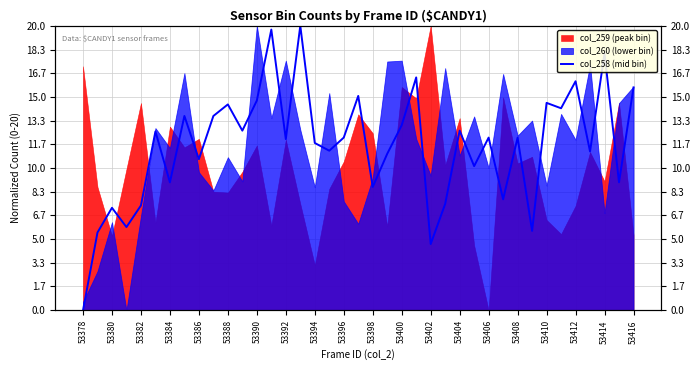

What is the change in value from 53396 to 37?

-4.7